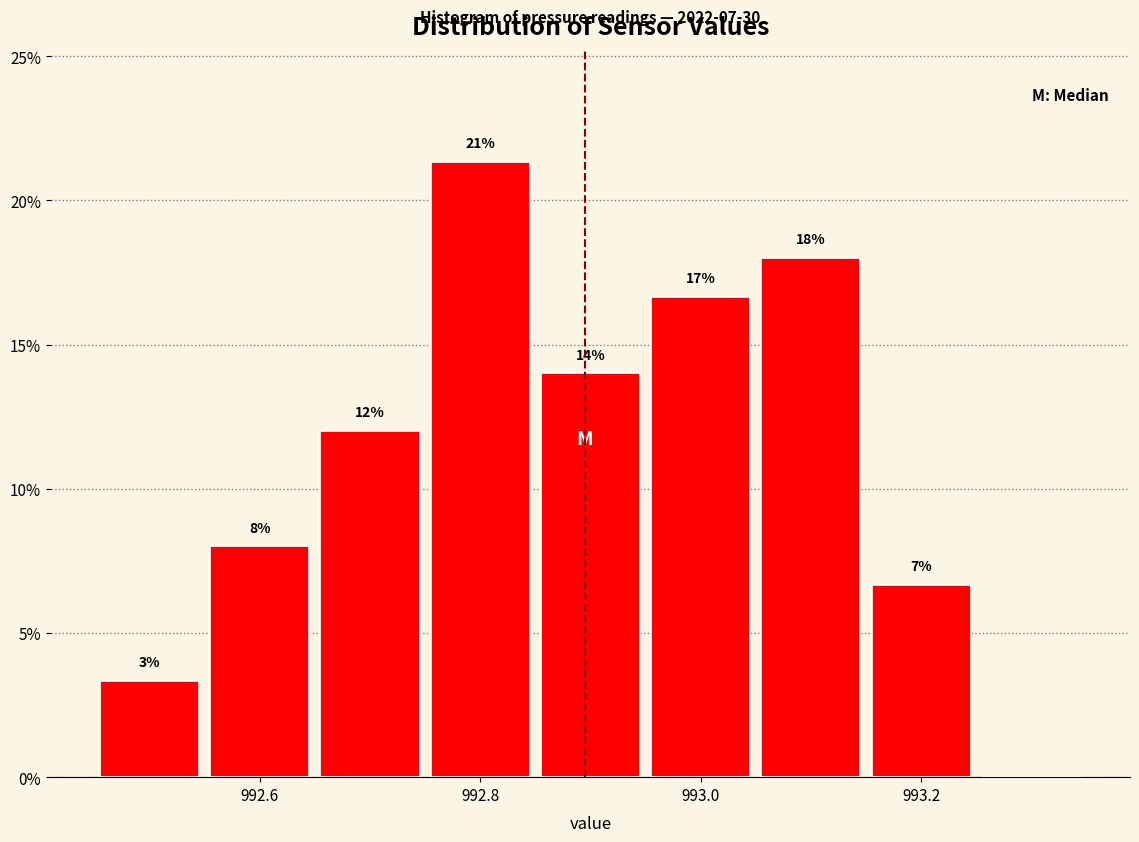

Over which range of the x-axis is the bar tallest?

992.75 to 992.85